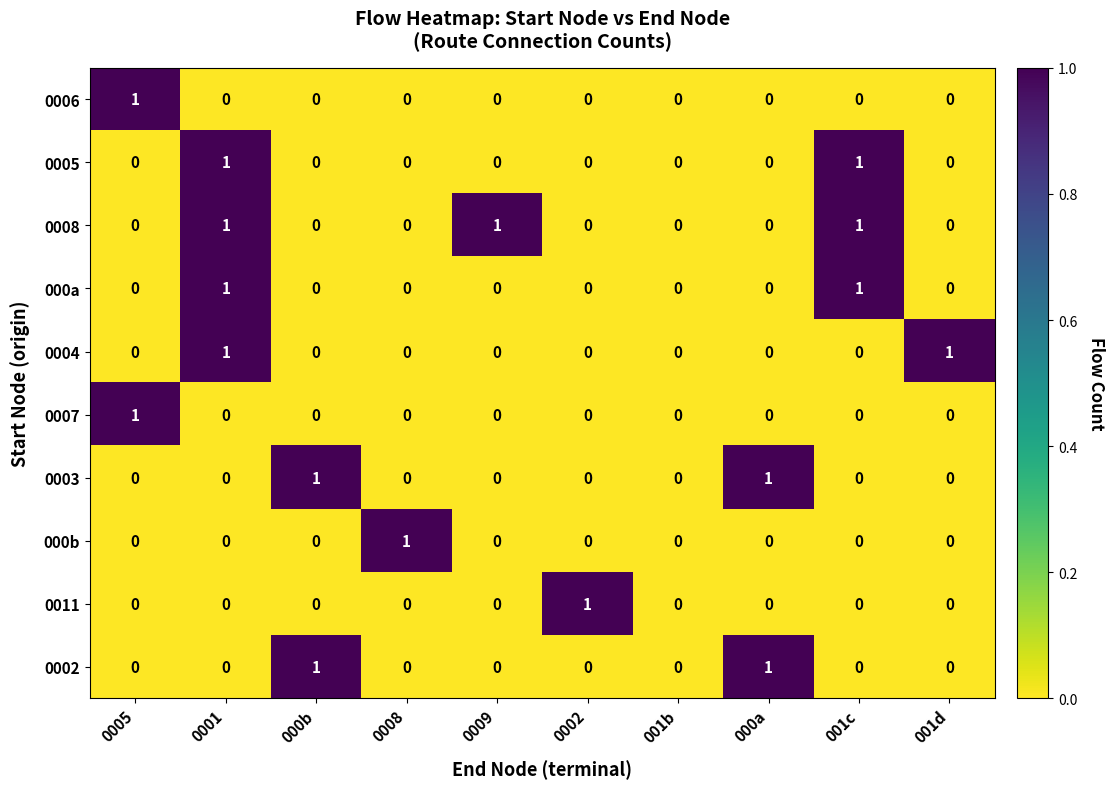

Count the 0004 values in the range 0 to 1.

10